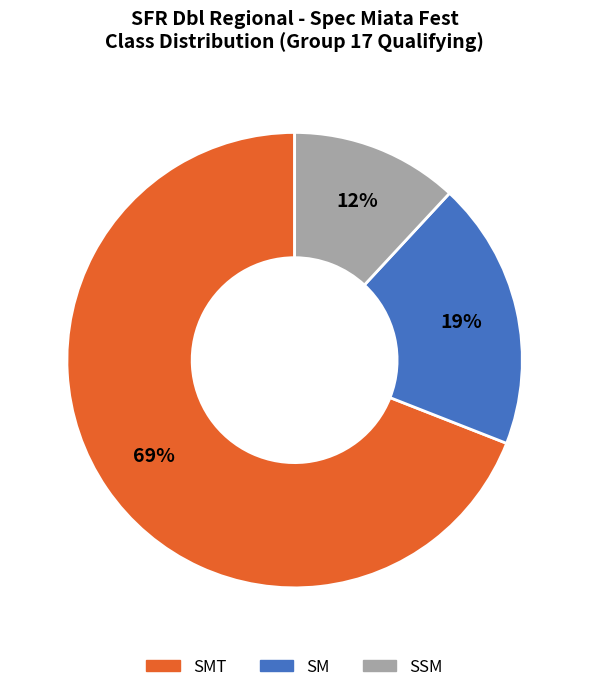

To the nearest percent, what is the difference between the largest and smallest slice percentages?

57%